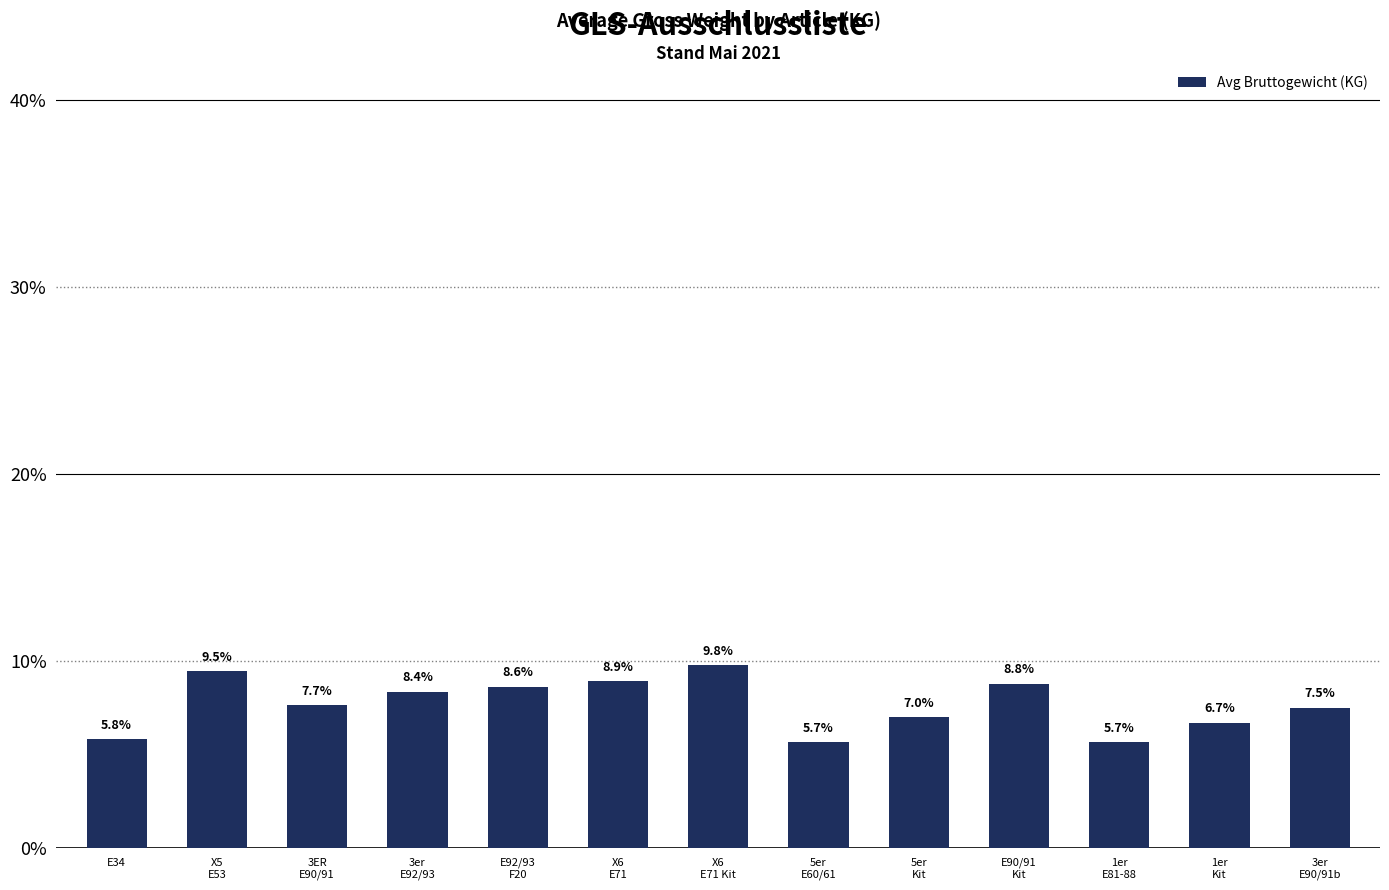

Reading left to right, what are all the values shown in this chart?

5.8	9.5	7.7	8.4	8.6	8.9	9.8	5.7	7.0	8.8	5.7	6.7	7.5